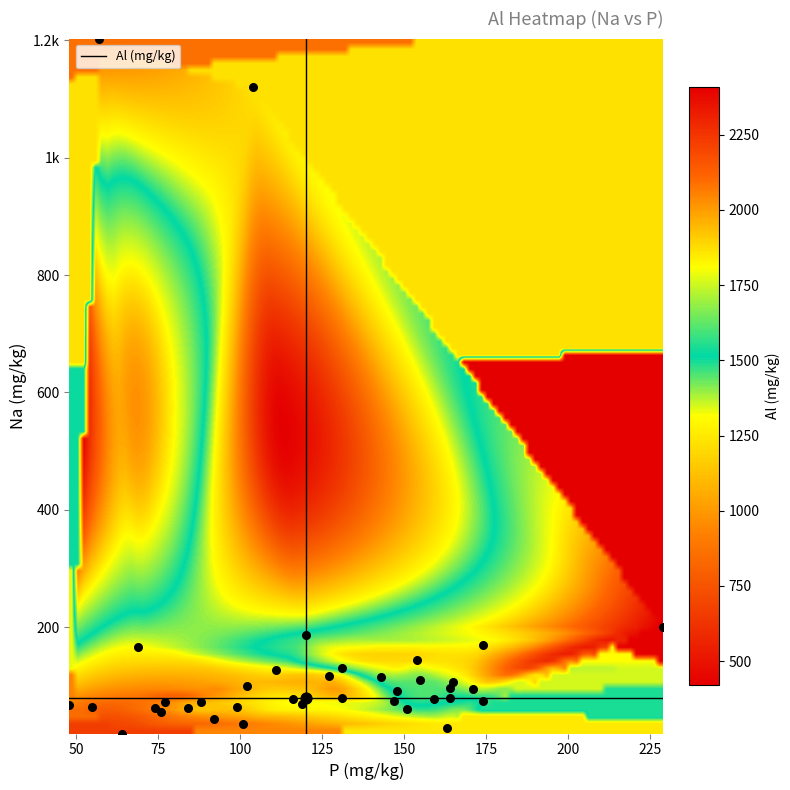

What is the sum of all vals values?

49322